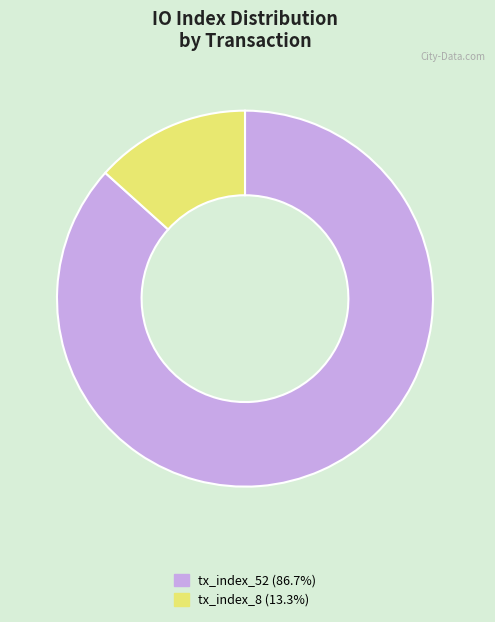

What is the ratio of the value at tx_index_52 to the value at tx_index_8?

6.5